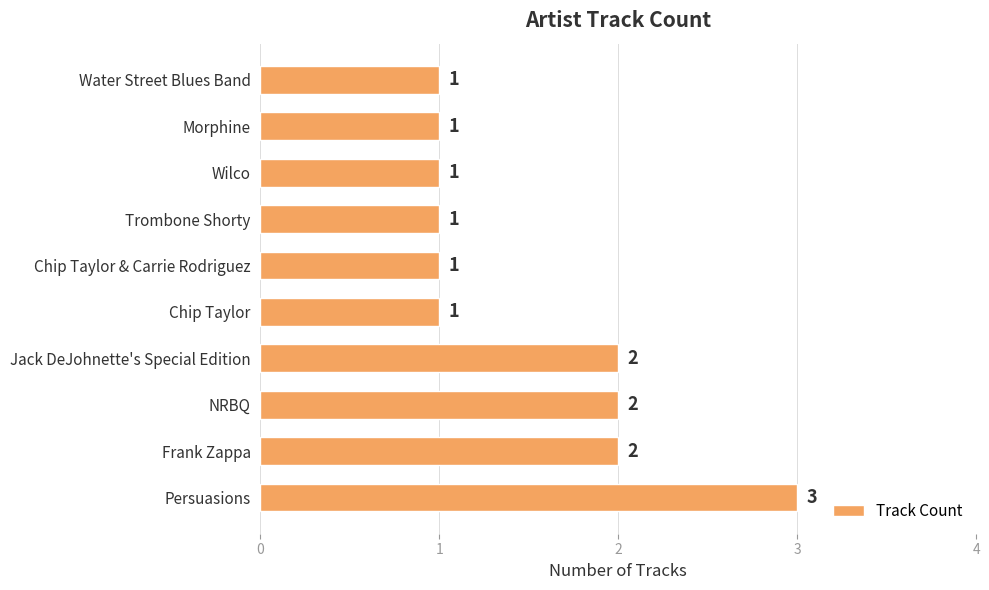

What is the greatest value displayed?

3